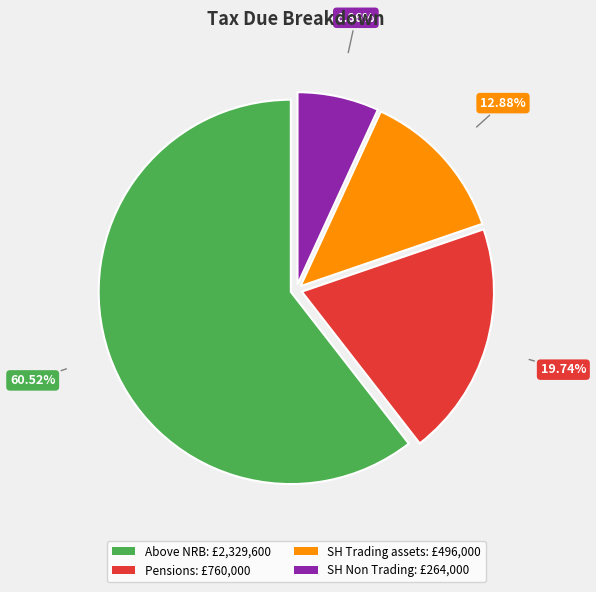

Rank the categories by value from lowest to highest.

SH Non Trading, SH Trading assets, Pensions, Above NRB